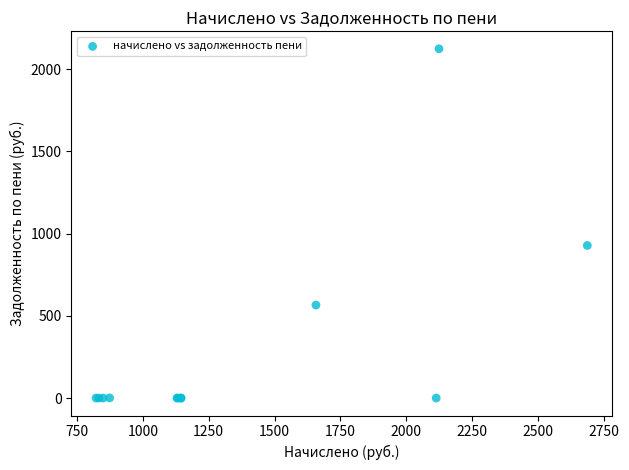

What Y value in the scatter plot is closest to 1062?

927.9